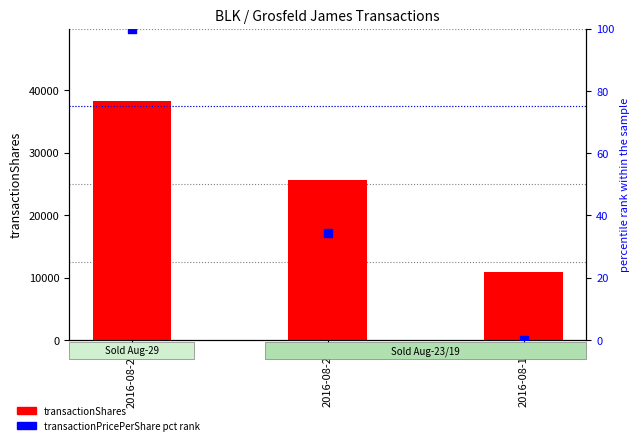

Which series reaches the minimum Y coordinate?

transactionPricePerShare (pct rank)